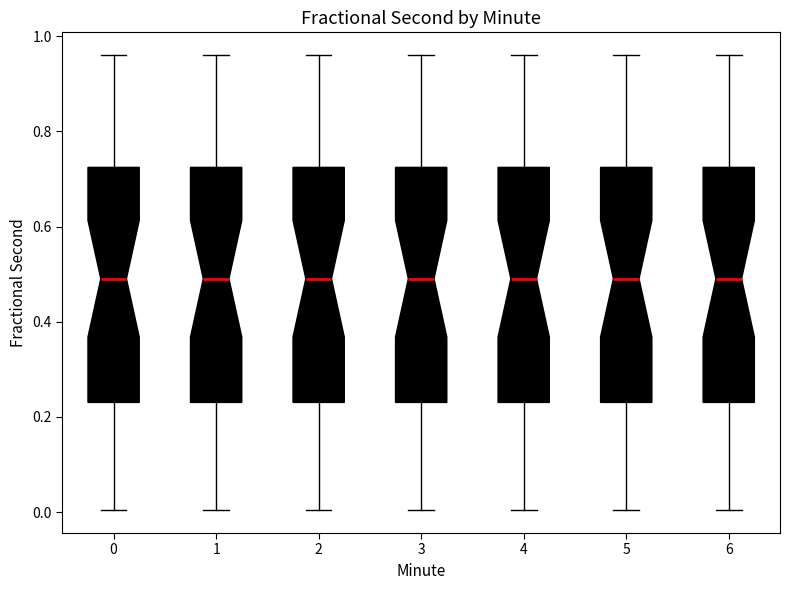

Where is the lower edge of the box at x = 6 on the y-axis? The values are not printed on the chart, so give them approximately, as read against the axis.

0.24